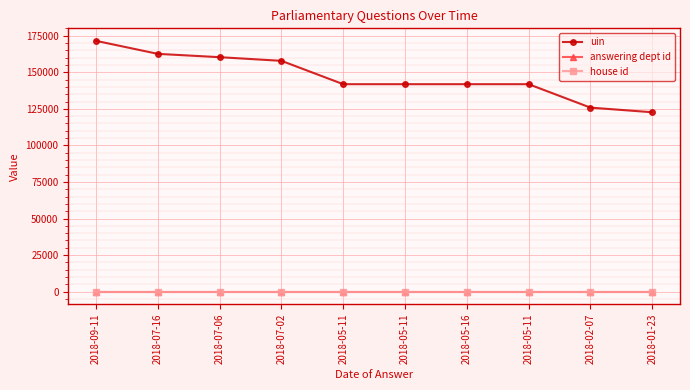

Does the chart have visible grid lines?

Yes